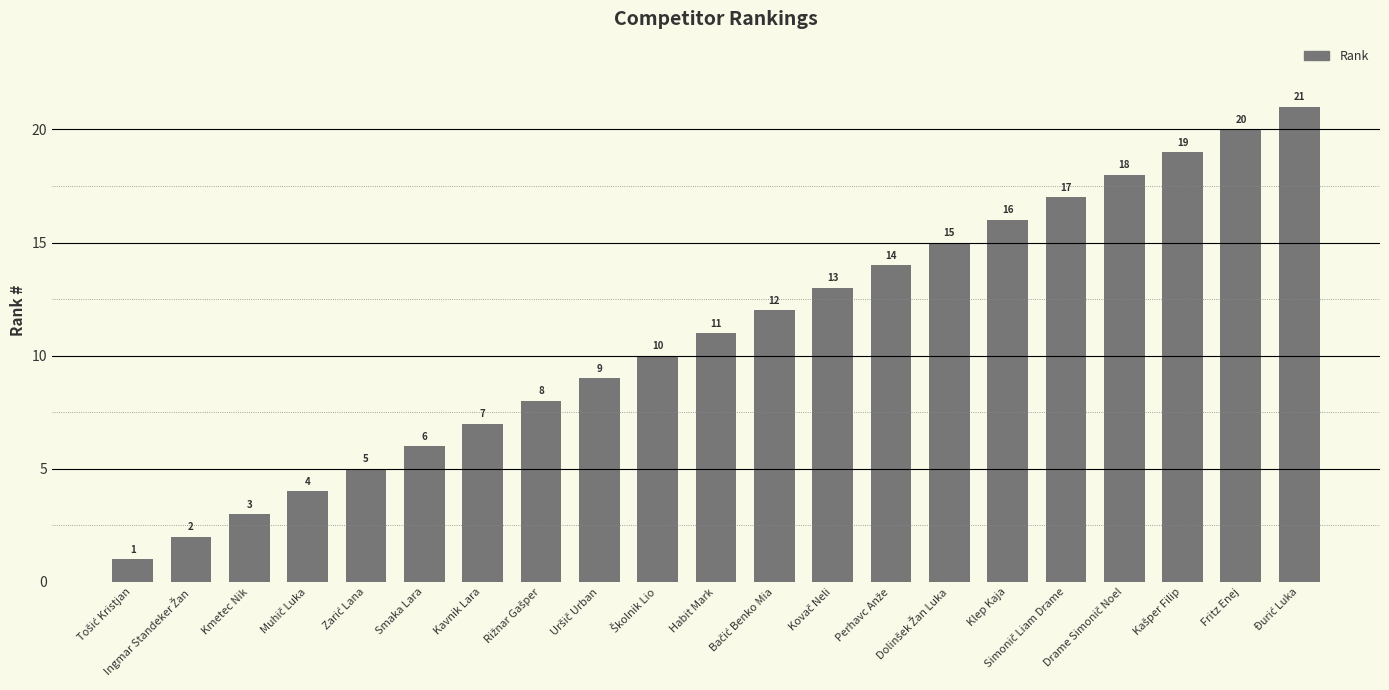

Read the value at Habit Mark, to the nearest 5.

10